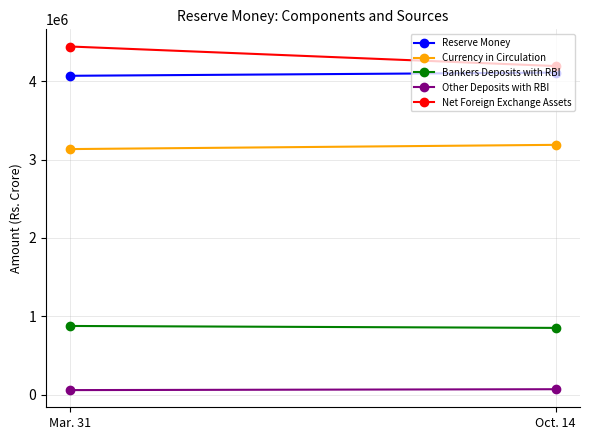

What is the approximate value of Net Foreign Exchange Assets at Mar. 31?

4442479